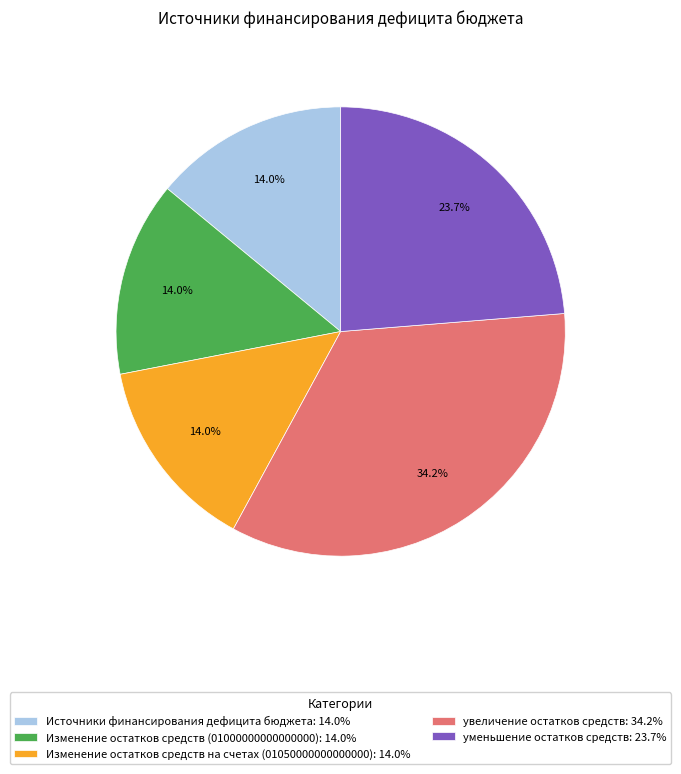

What percentage is the Изменение остатков средств (01000000000000000) slice, to the nearest percent?

14%